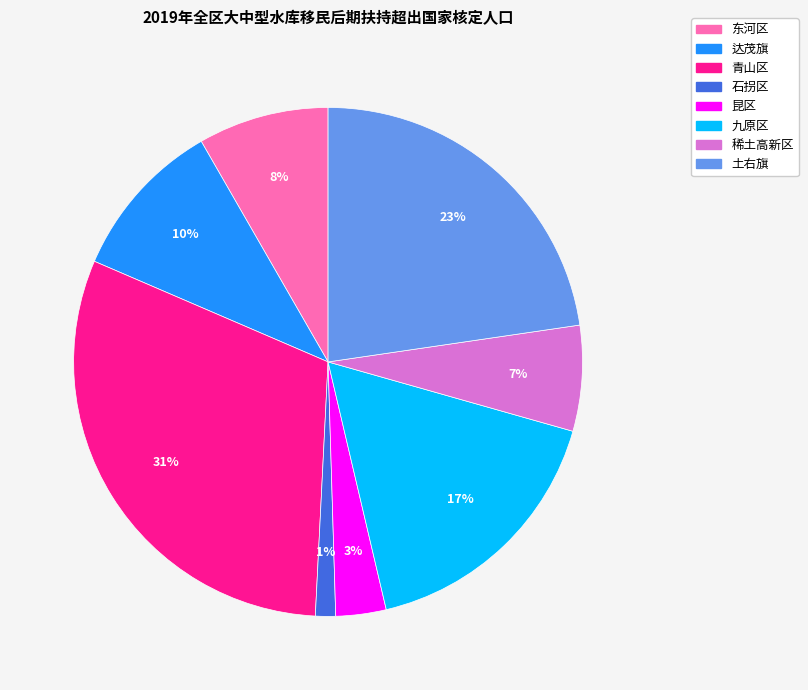

True or false: 青山区 accounts for 31% of the total.

True